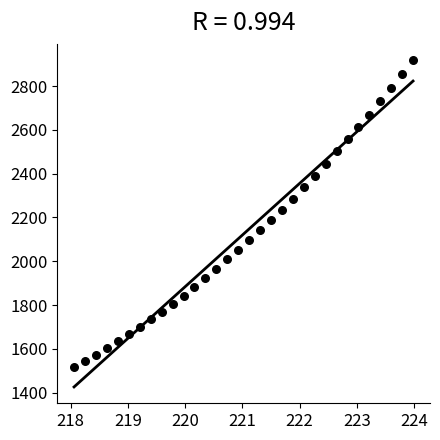

What is the range of Y values (max minus min)?

1399.3